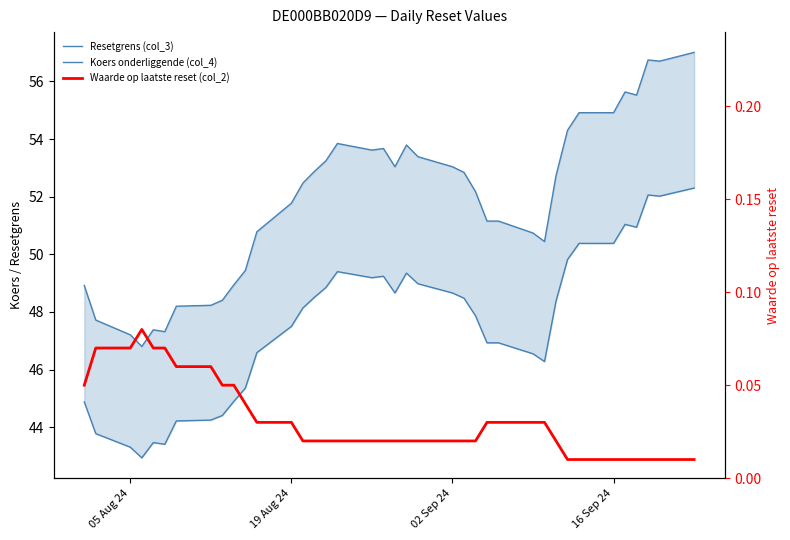

What is the sum of all Resetgrens (col_3) values?

1971.1